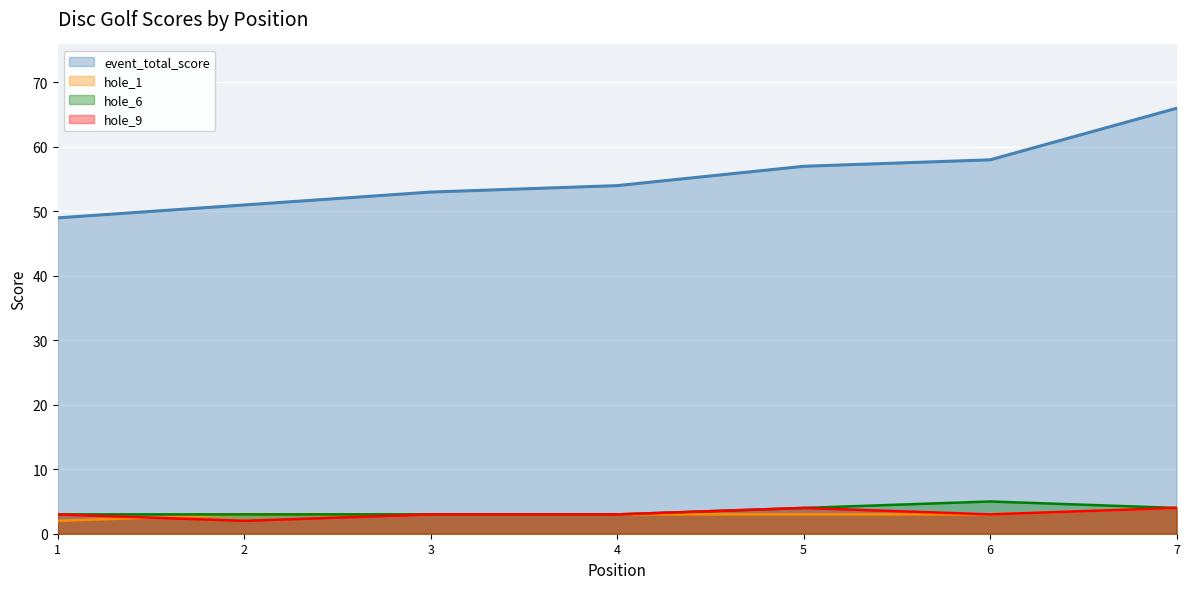

At which label does event_total_score reach its minimum?

1